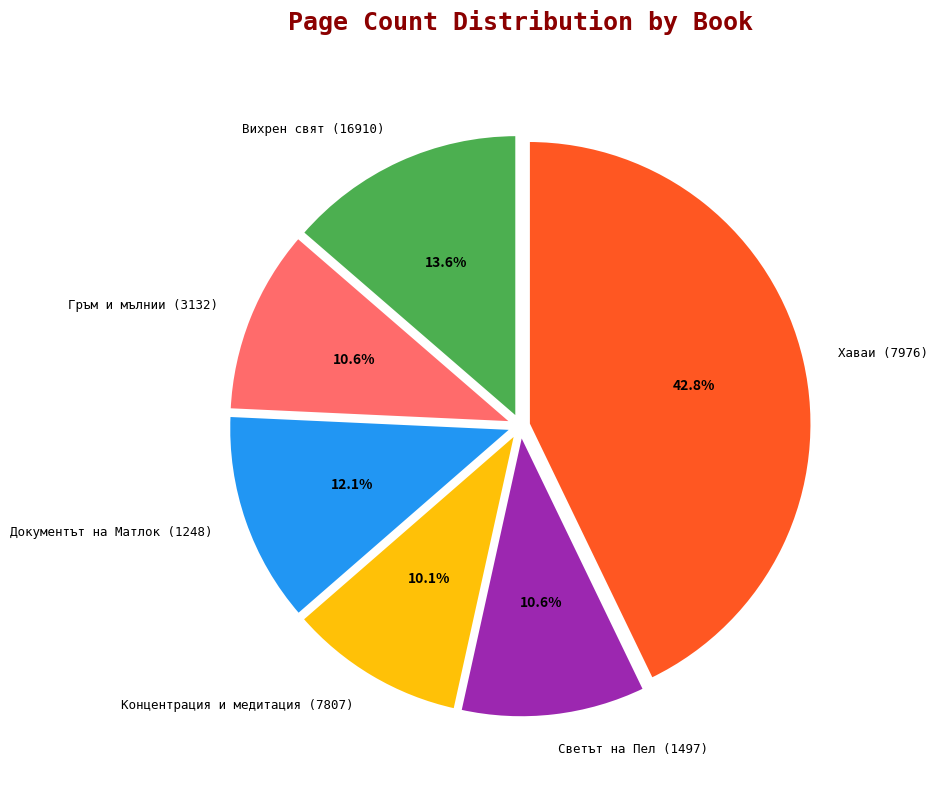

Which category has the biggest portion of the pie?

Хаваи (7976)